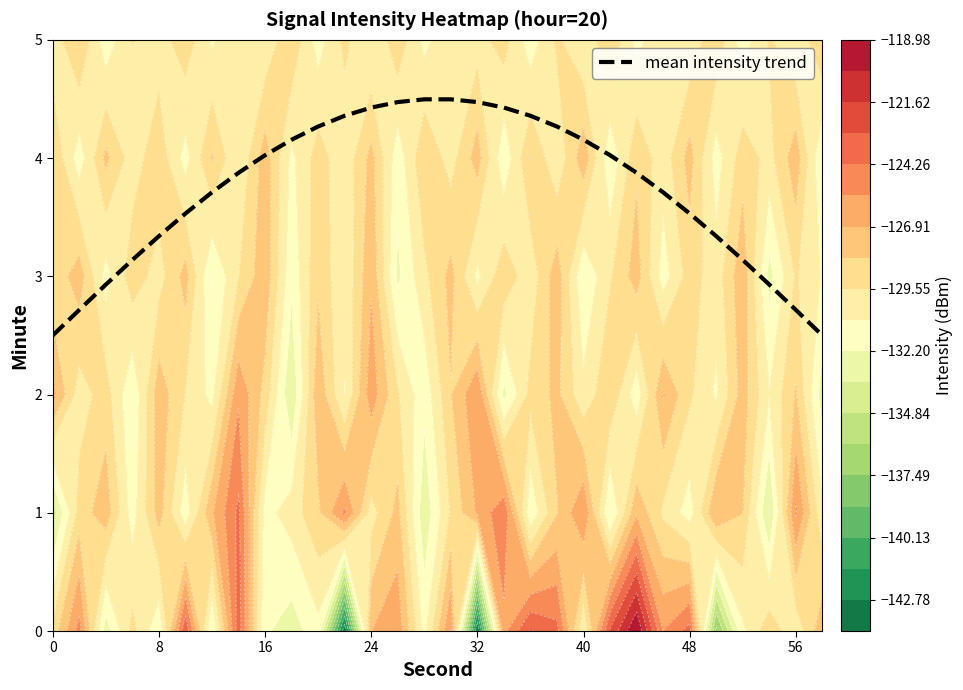

True or false: mean intensity trend has a value of 3.3 at 8.

True